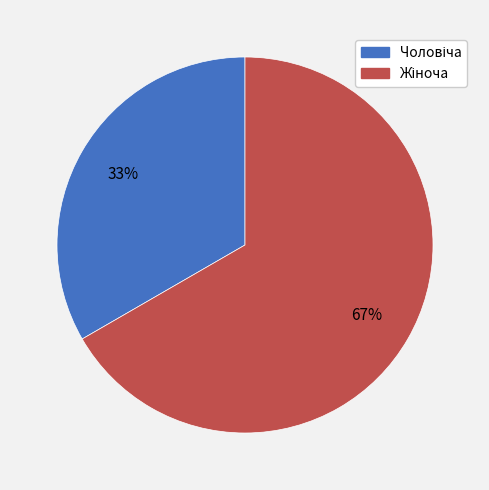

To the nearest percent, what is the average slice percentage?

50%